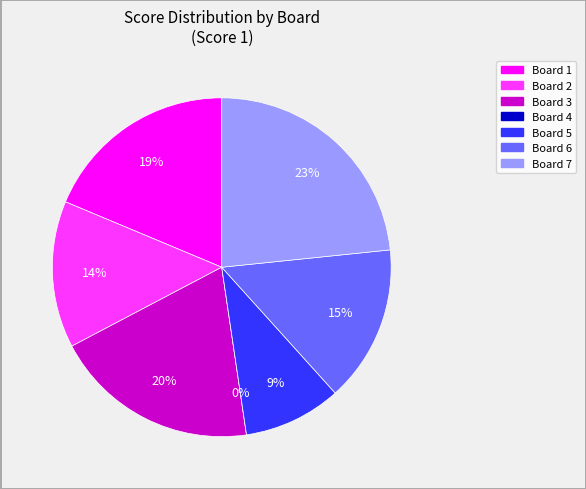

What percentage is the Board 1 slice, to the nearest percent?

19%